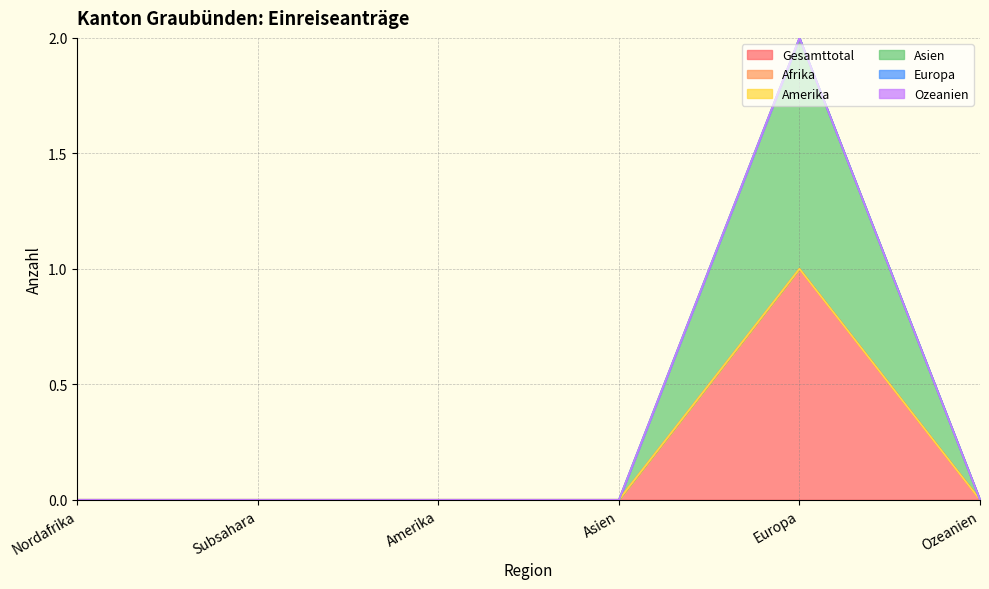

Which series changed the most between Europa and Ozeanien?

Gesamttotal